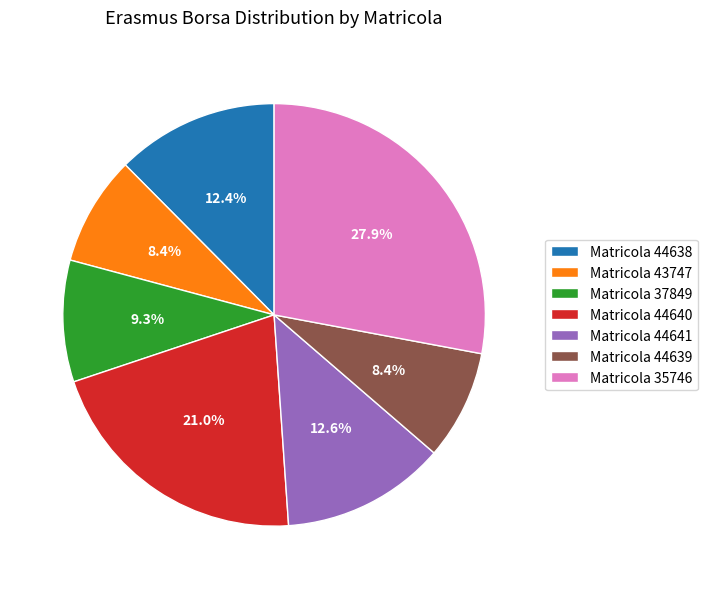

What is the ratio of the value at Matricola 44640 to the value at Matricola 44639?

2.5